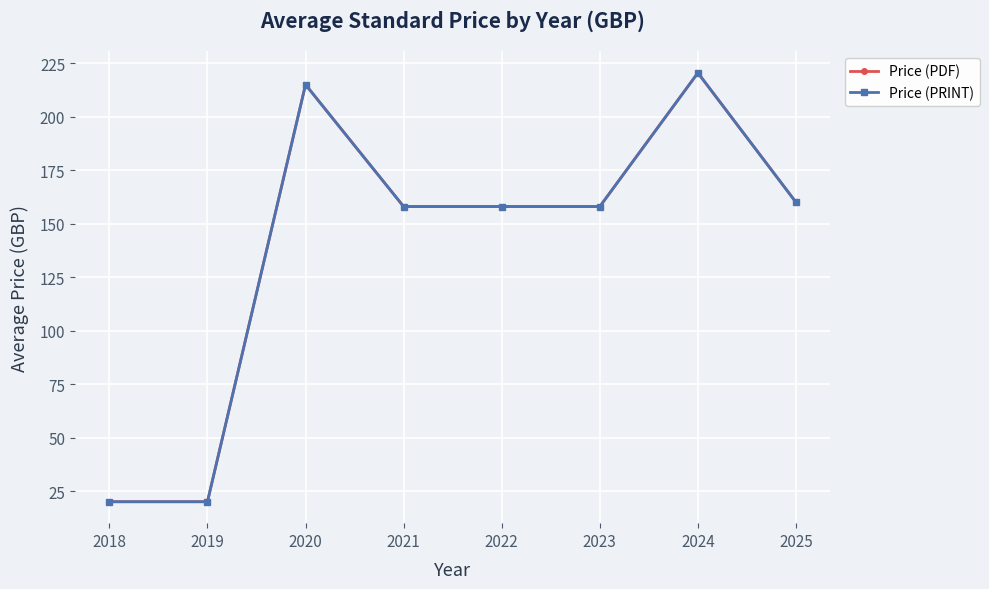

Reading left to right, transcribe all the data shown in this chart.

Price (PDF): 2018=20.0	2019=20.0	2020=215.0	2021=158.0	2022=158.0	2023=158.0	2024=220.5	2025=160.0
Price (PRINT): 2018=20.0	2019=20.0	2020=215.0	2021=158.0	2022=158.0	2023=158.0	2024=220.5	2025=160.0